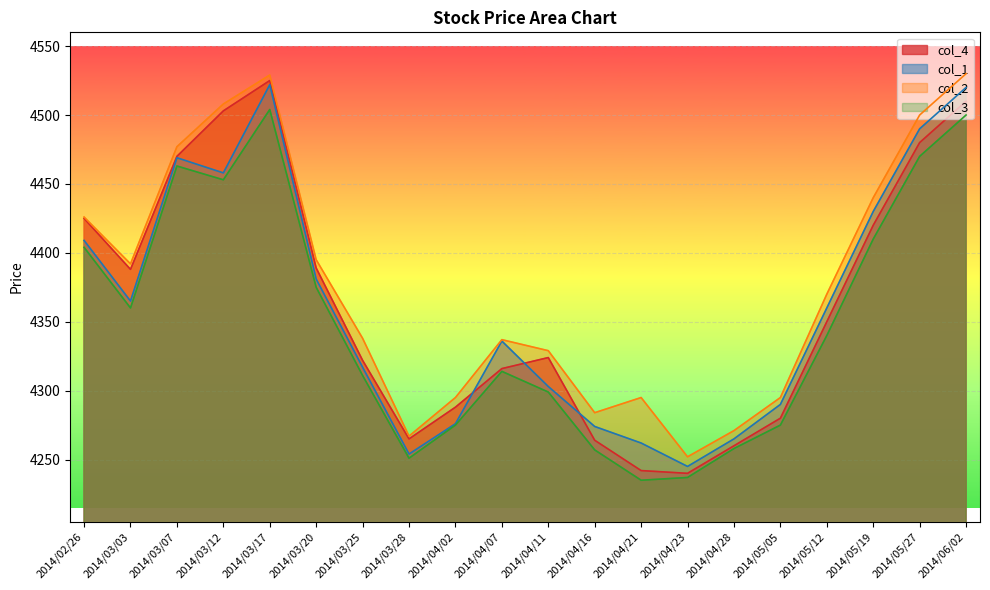

Which has a higher value, 2014/04/11 or 2014/05/12?

2014/05/12